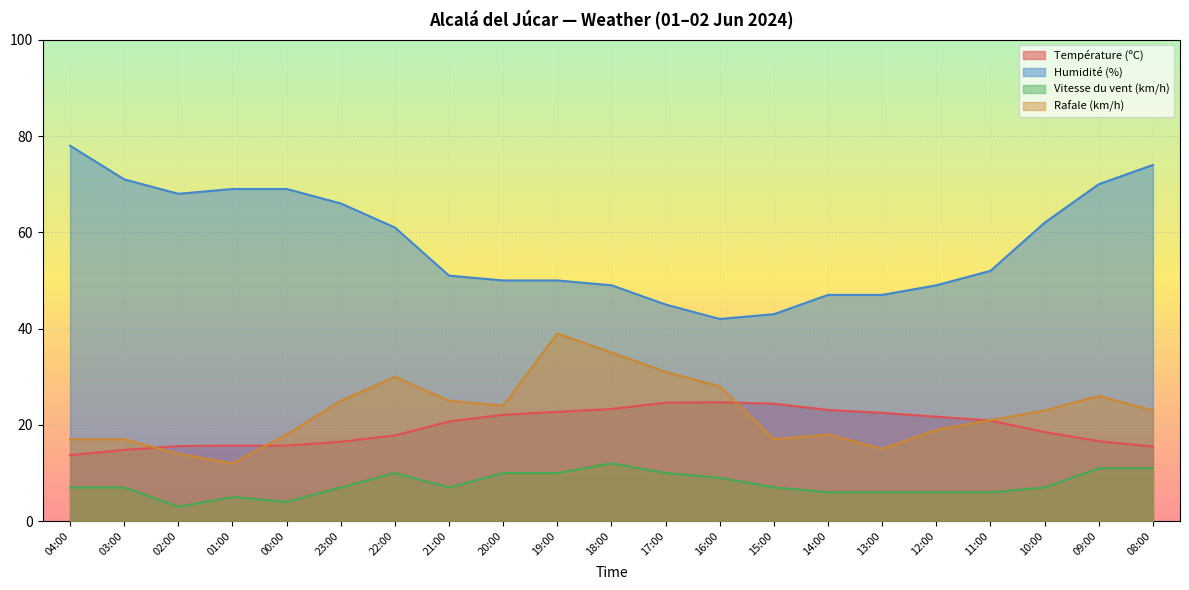

True or false: Humidité (%) has a value of 74.0 at 08:00.

True